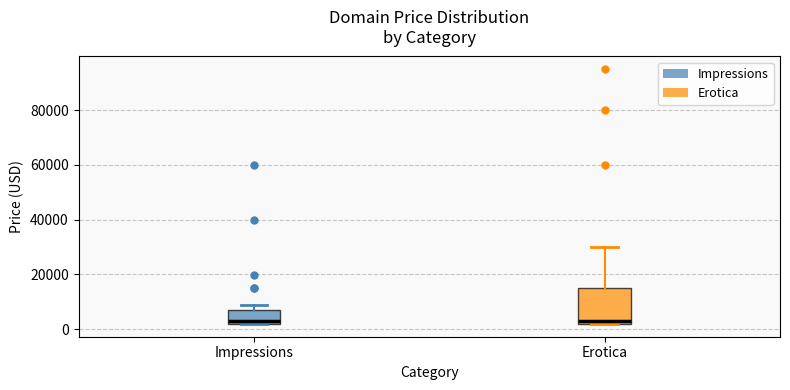

Reading left to right, transcribe this box plot: for each box, give where its median line is, the range the box spans, and where its two whiskers end, as read against the y-axis. The values are not printed on the chart, so give them approximately, as read against the axis.

Impressions: median 2000 (just above the box's lower edge), box 2000 to 6000, whiskers 2000 to 8000
Erotica: median 2000 (just above the box's lower edge), box 2000 to 14000, whiskers 2000 to 30000